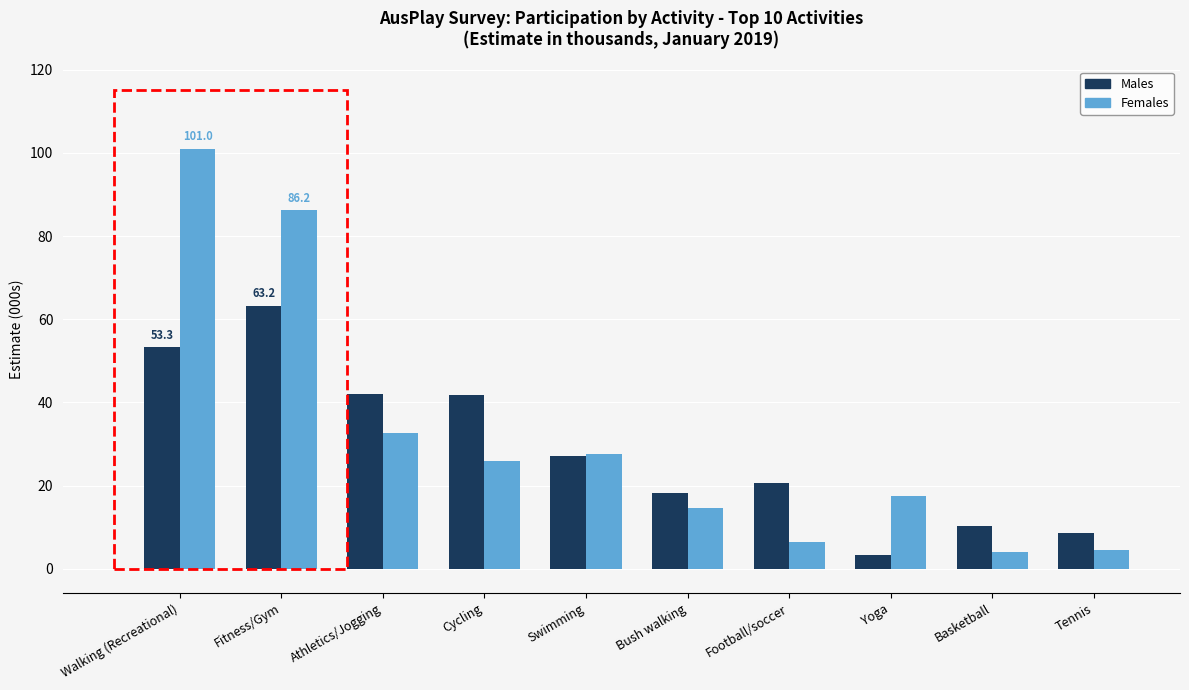

How many distinct data groups are displayed?

2